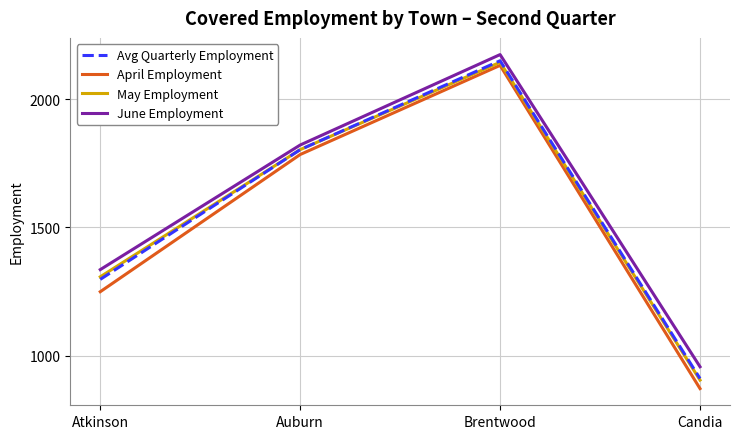

Reading right to left, transcribe all the data shown in this chart.

Avg Quarterly Employment: Candia=912	Brentwood=2149	Auburn=1803	Atkinson=1298
April Employment: Candia=873	Brentwood=2131	Auburn=1784	Atkinson=1250
May Employment: Candia=906	Brentwood=2143	Auburn=1803	Atkinson=1308
June Employment: Candia=958	Brentwood=2173	Auburn=1821	Atkinson=1336